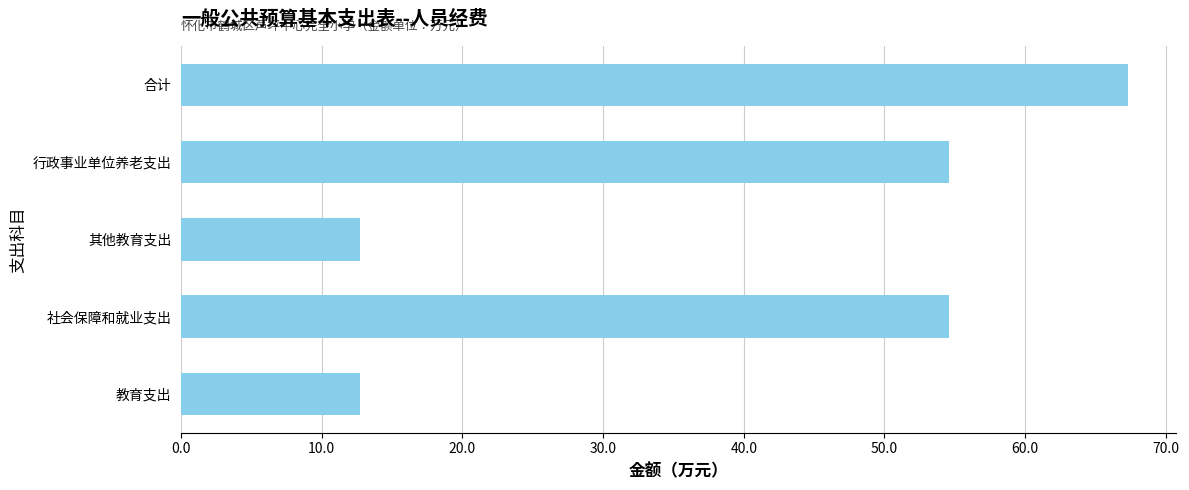

Does the chart contain any negative values?

No